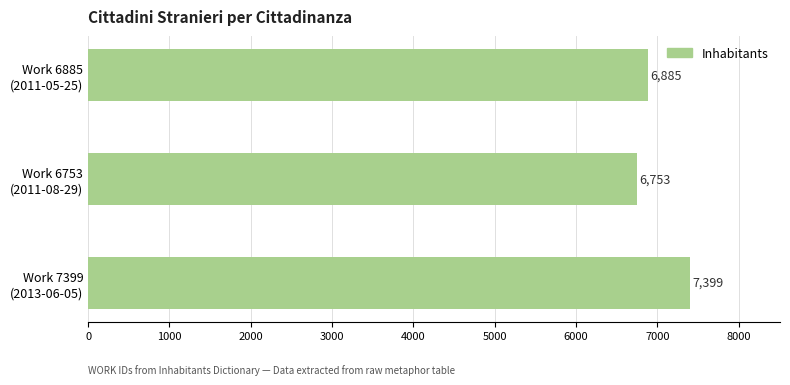

What is the value of the 3rd bar from the top?

7399